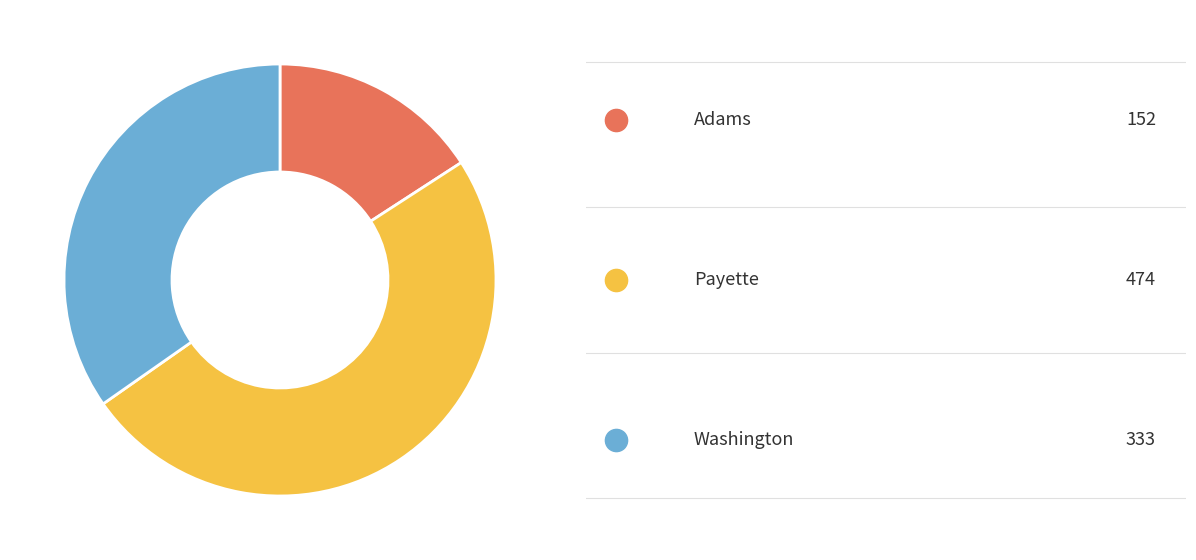

Is there any slice that represents more than half of the pie?

No